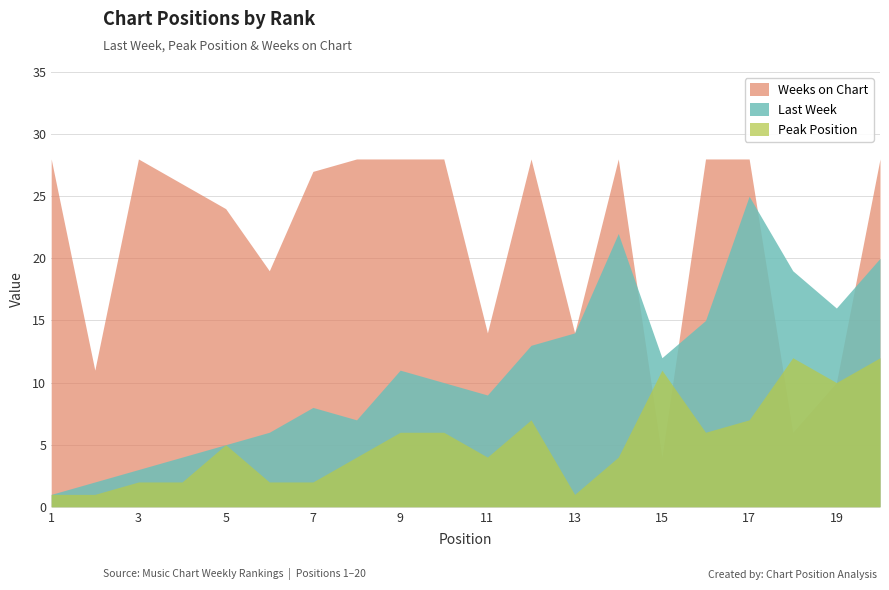

True or false: Last Week and Peak Position intersect in this chart.

False